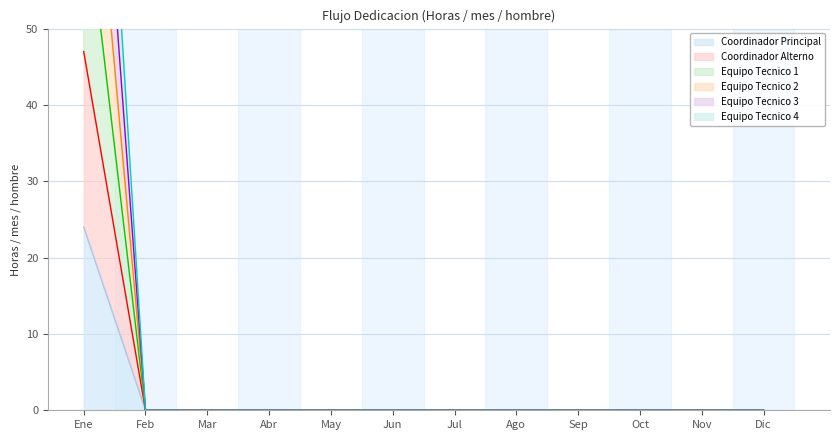

True or false: Equipo Tecnico 4 has a value of 83 at Jul.

False